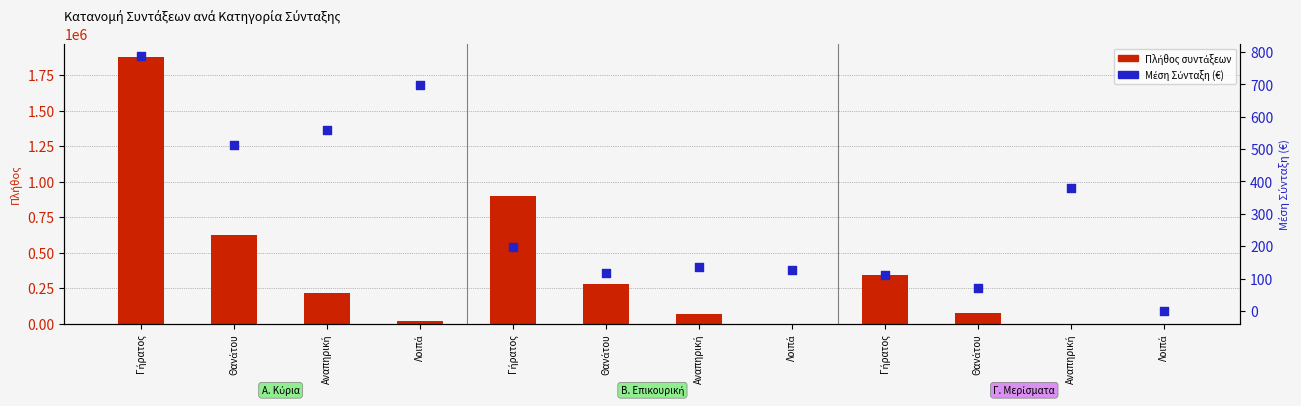

What are all the series names shown in the legend?

Πλήθος συντάξεων, Μέση Σύνταξη (€)